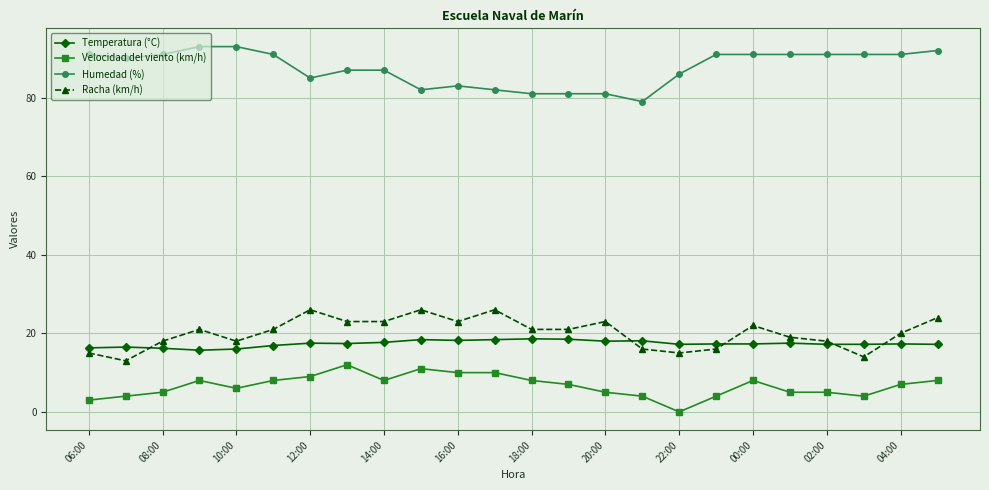

What is the highest value of the Racha (km/h) series?

26.0